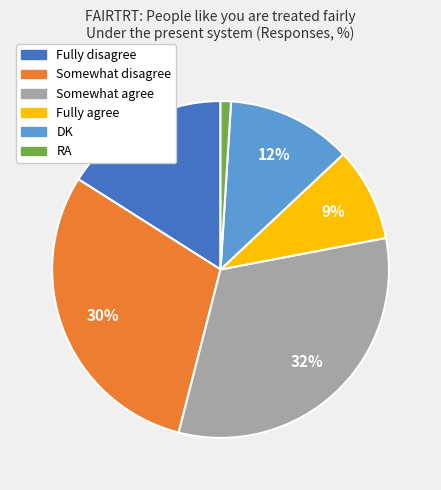

Is the sum of DK and Somewhat disagree greater than half?

No